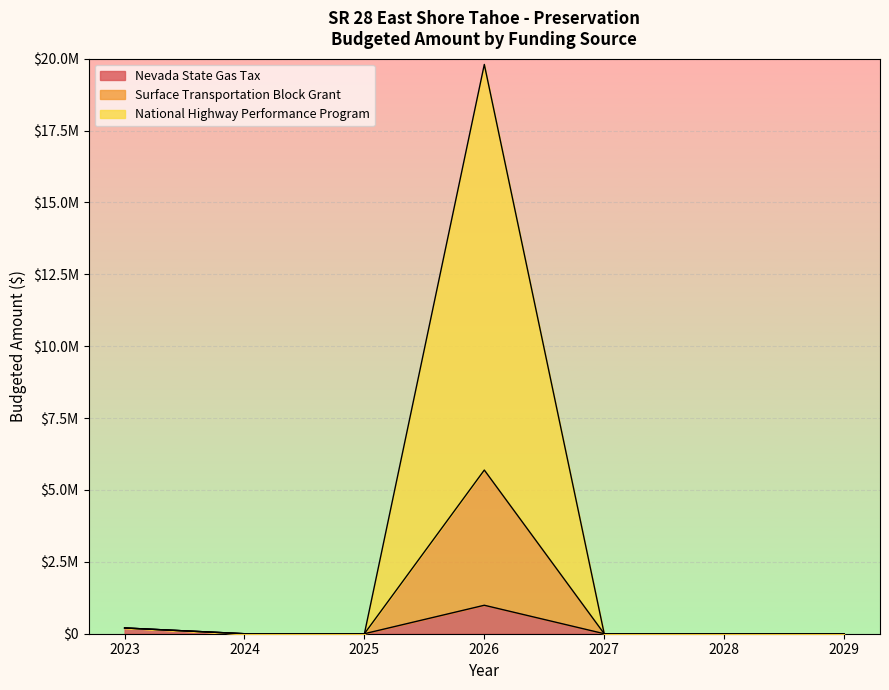

Rank the categories by Nevada State Gas Tax value from highest to lowest.

2026, 2023, 2024, 2025, 2027, 2028, 2029